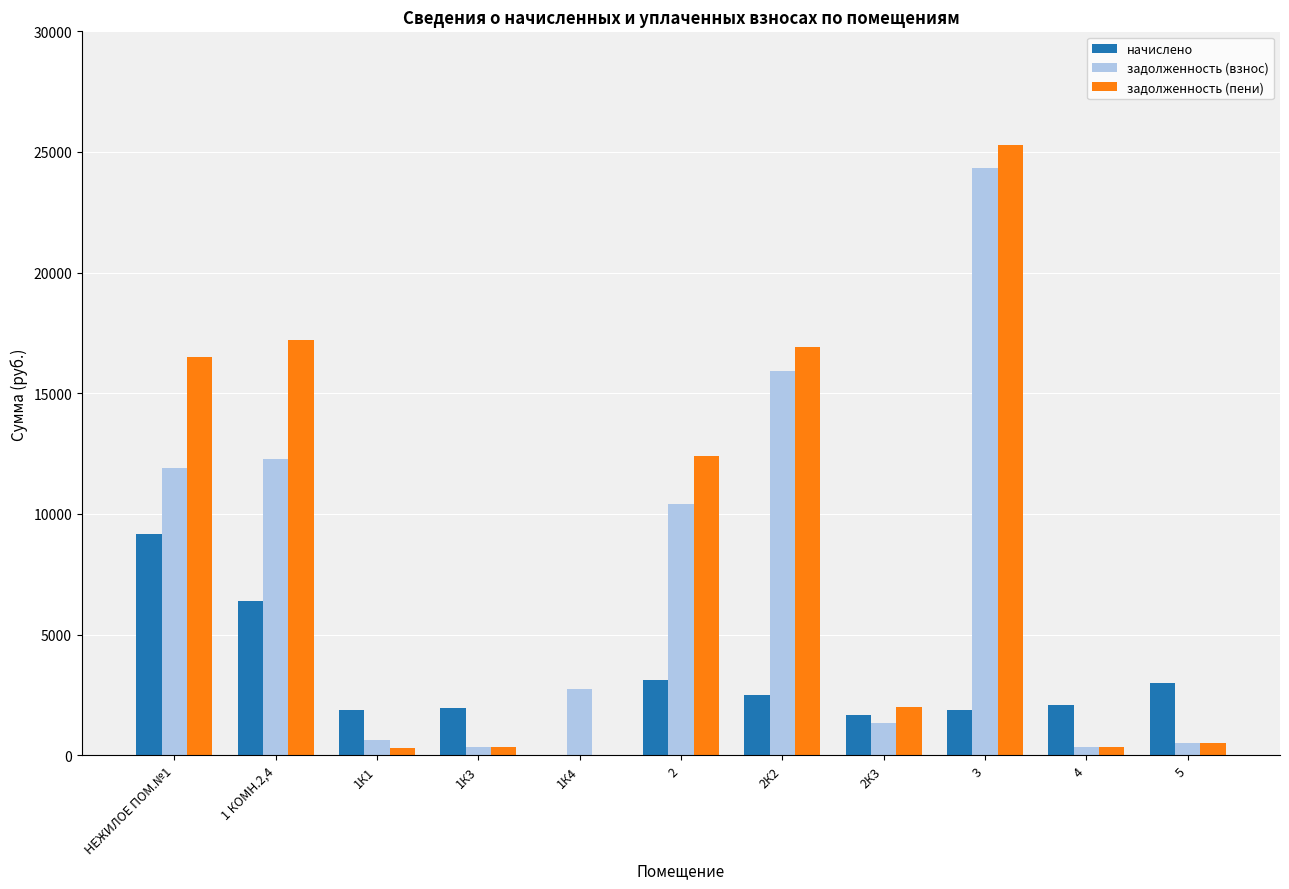

How many groups of bars are there?

11